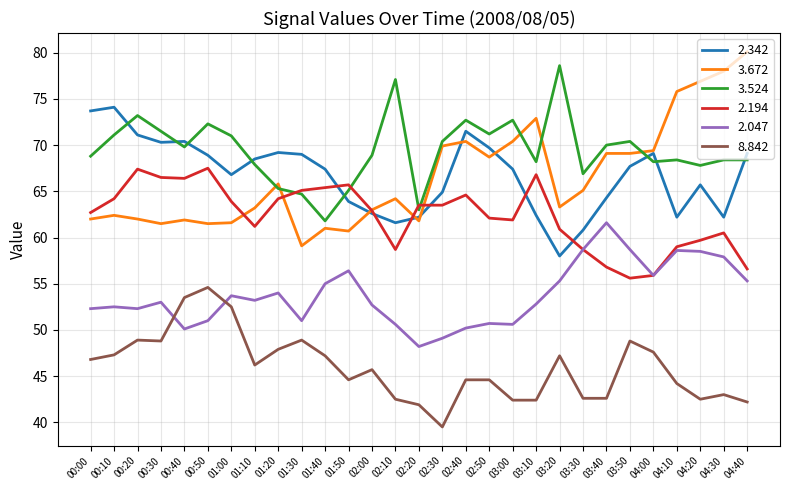

List the series in order of their peak value, lowest first.

8.842, 2.047, 2.194, 2.342, 3.524, 3.672